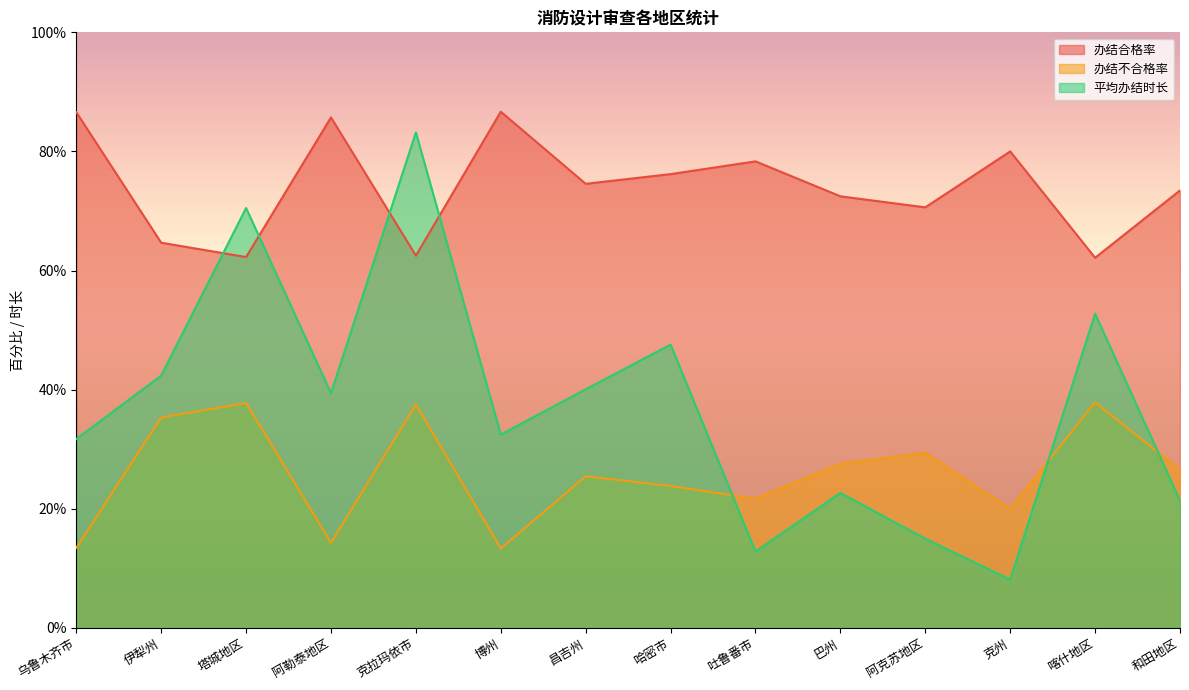

Where is the first local maximum for 平均办结时长?

塔城地区